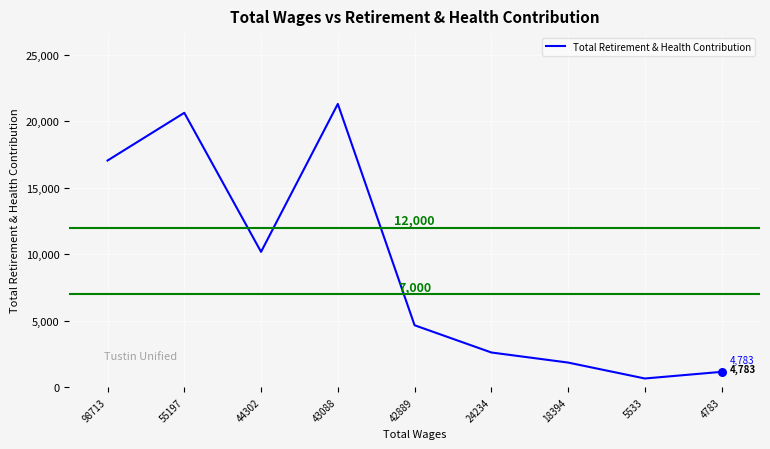

What is the change in value from 55197 to 42889?

-15987